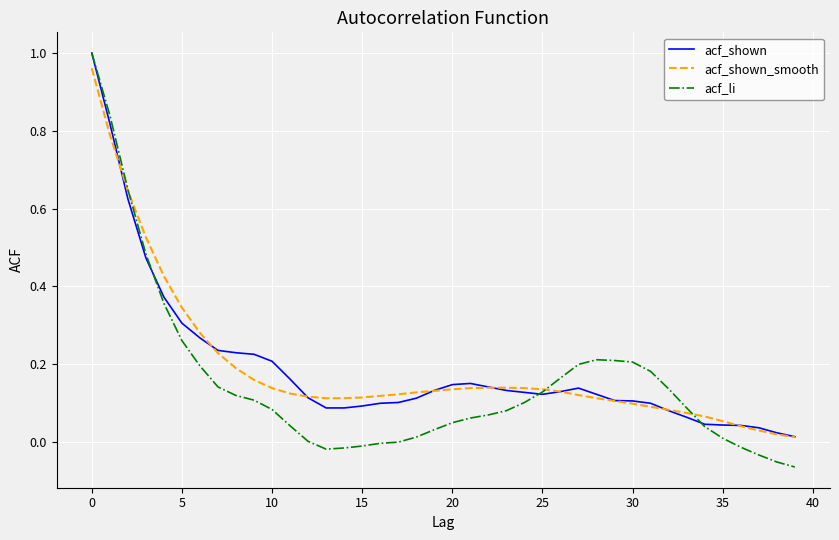

Which series has the widest spread of values?

acf_li